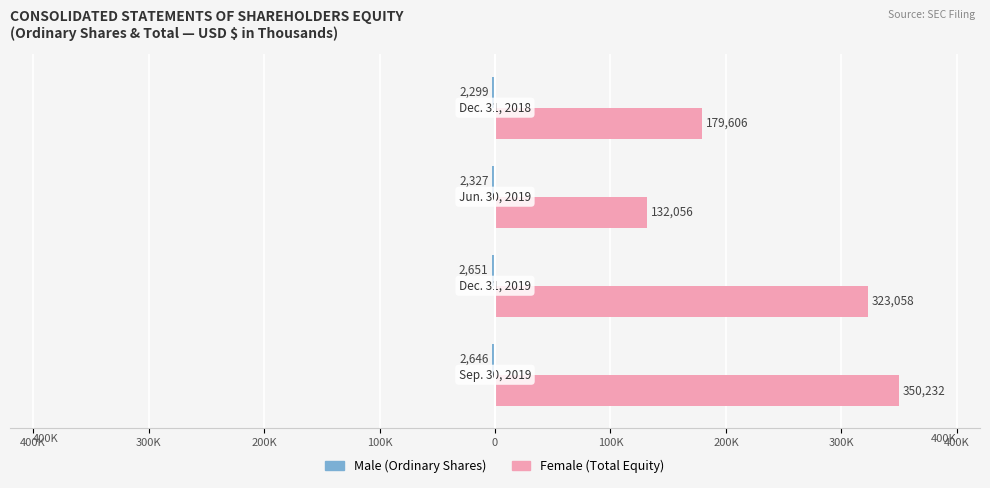

The value of Female at 300K is 323058. True or false?

True